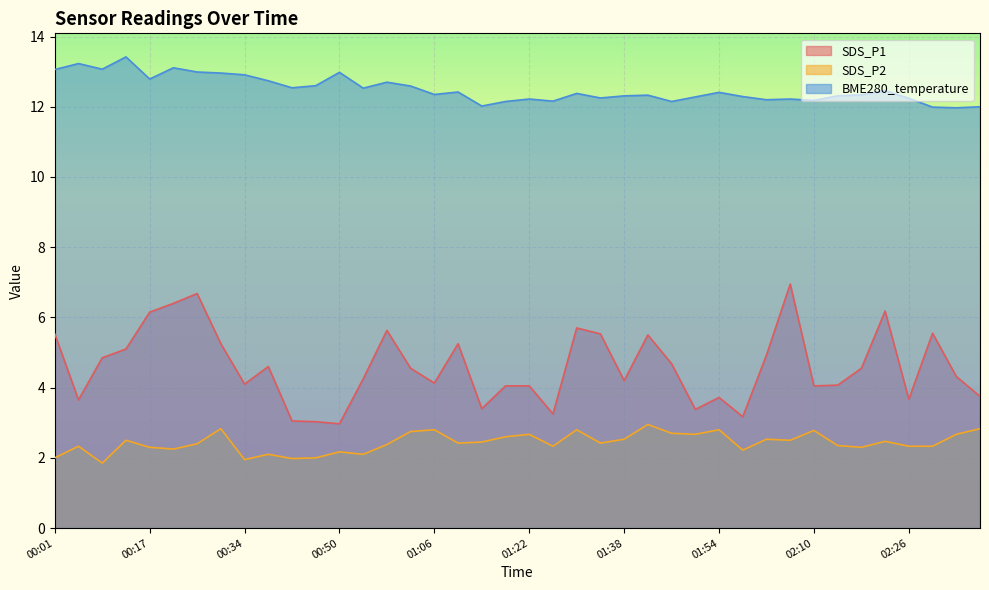

How many data points does each series have?

40